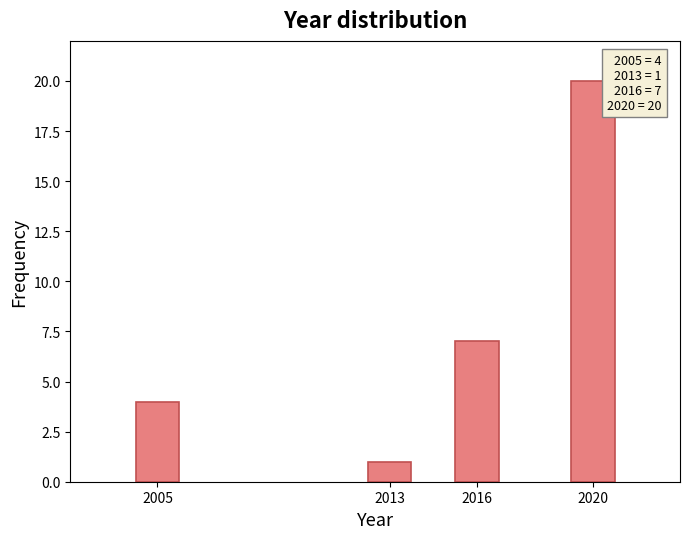

Reading left to right, list all the values displayed in this chart.

2005=4	2013=1	2016=7	2020=20